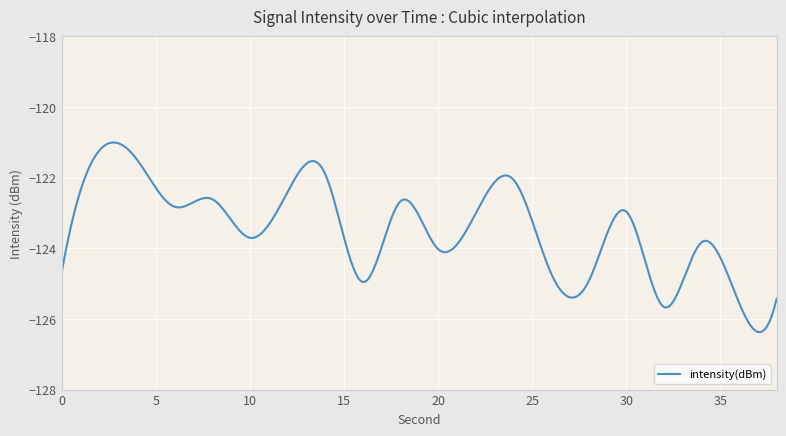

What is the minimum value shown in the chart?

-126.4